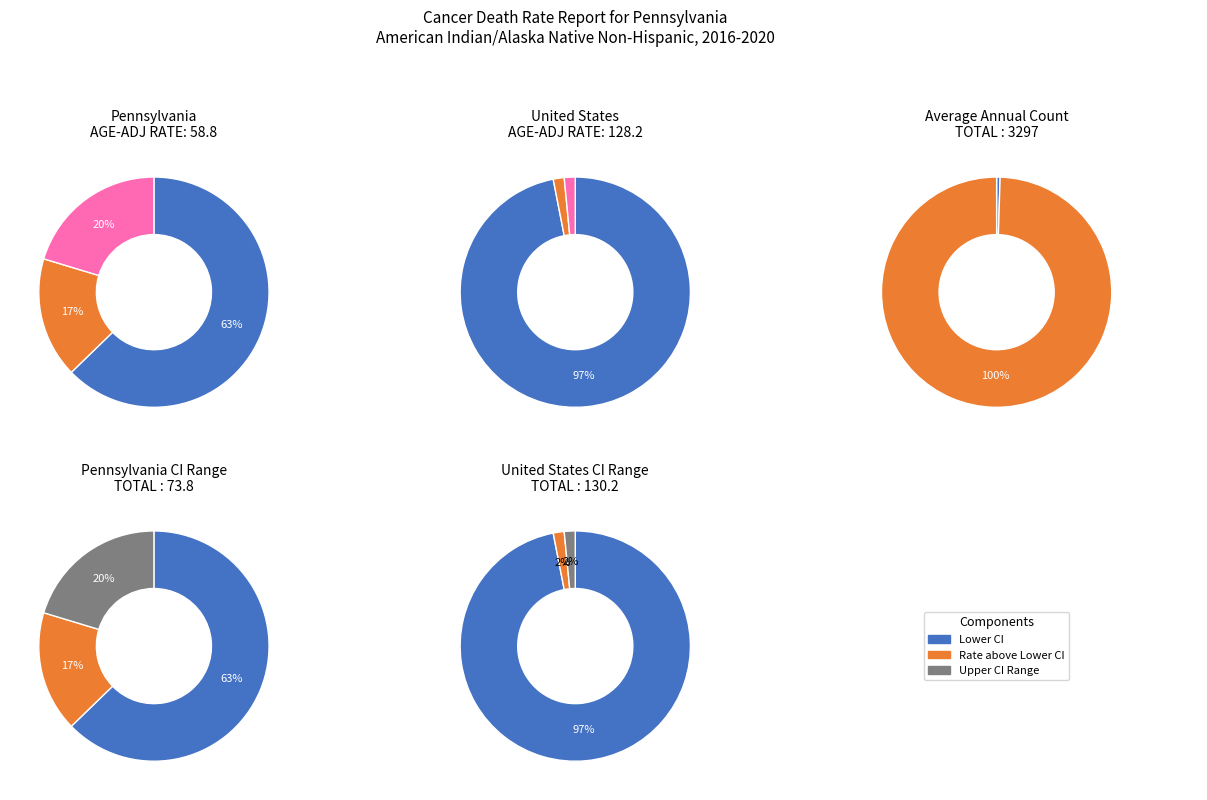

What is the difference between the highest and lowest values at Pennsylvania?

27.5